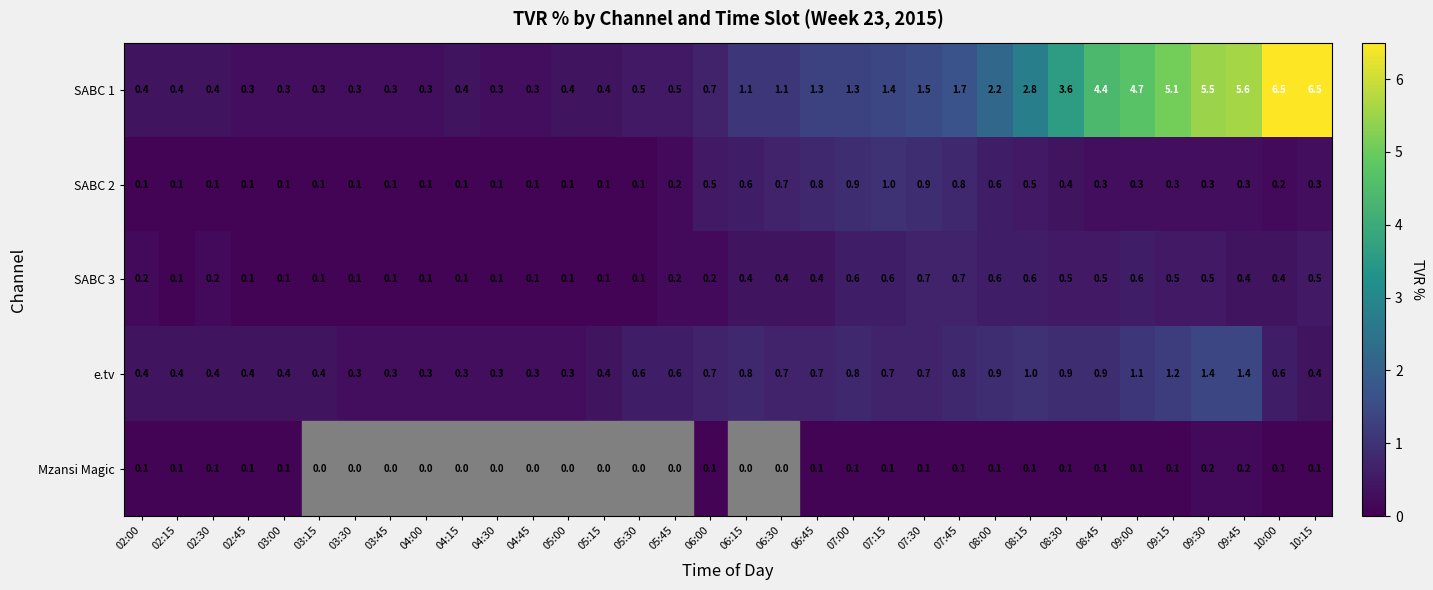

At how many categories does at least one series exceed 0?

34